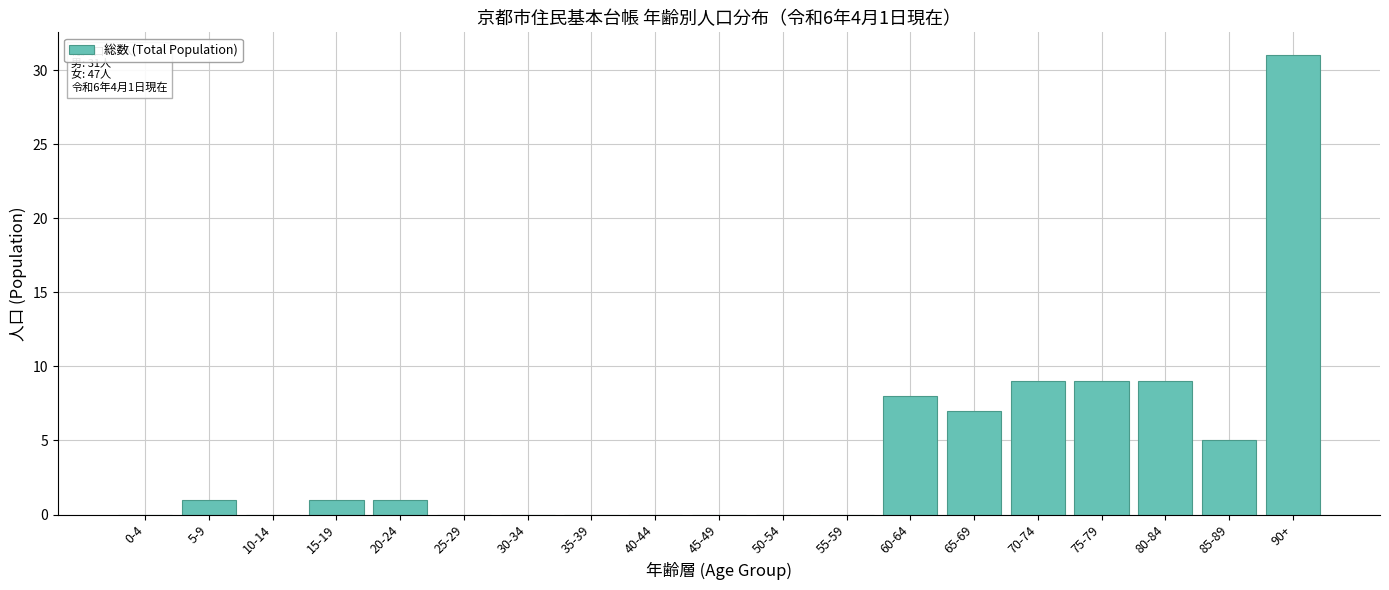

Reading right to left, list all the values displayed in this chart.

90+=31	85-89=5	80-84=9	75-79=9	70-74=9	65-69=7	60-64=8	55-59=0	50-54=0	45-49=0	40-44=0	35-39=0	30-34=0	25-29=0	20-24=1	15-19=1	10-14=0	5-9=1	0-4=0